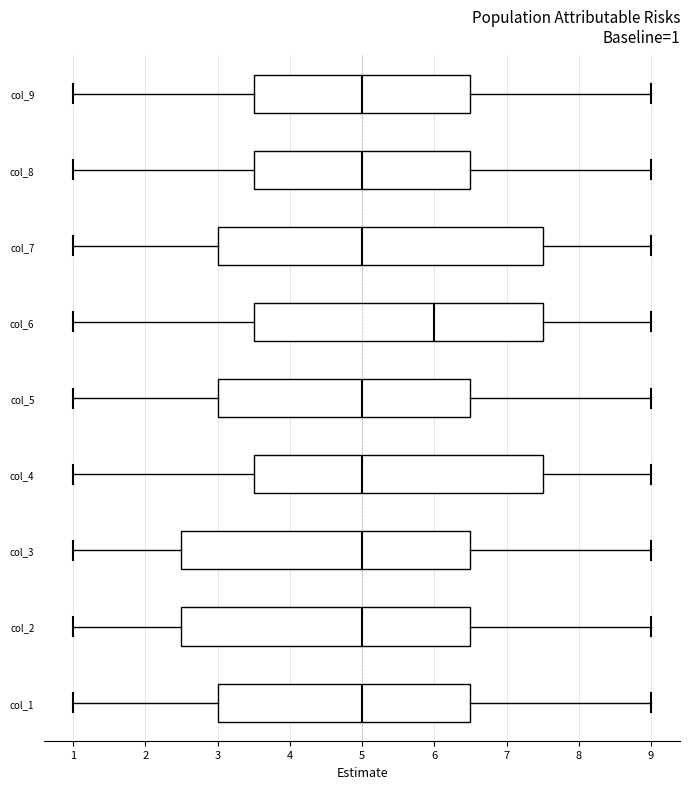

Which box has the furthest to the right median line?

col_6